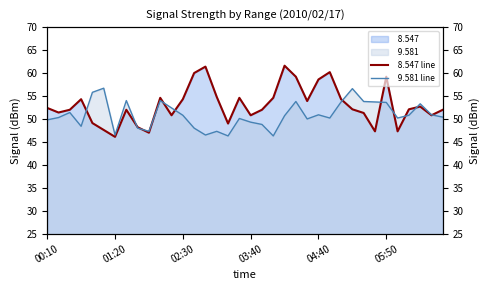

Between 14 and 34, which series saw the biggest shift?

  8.547 line